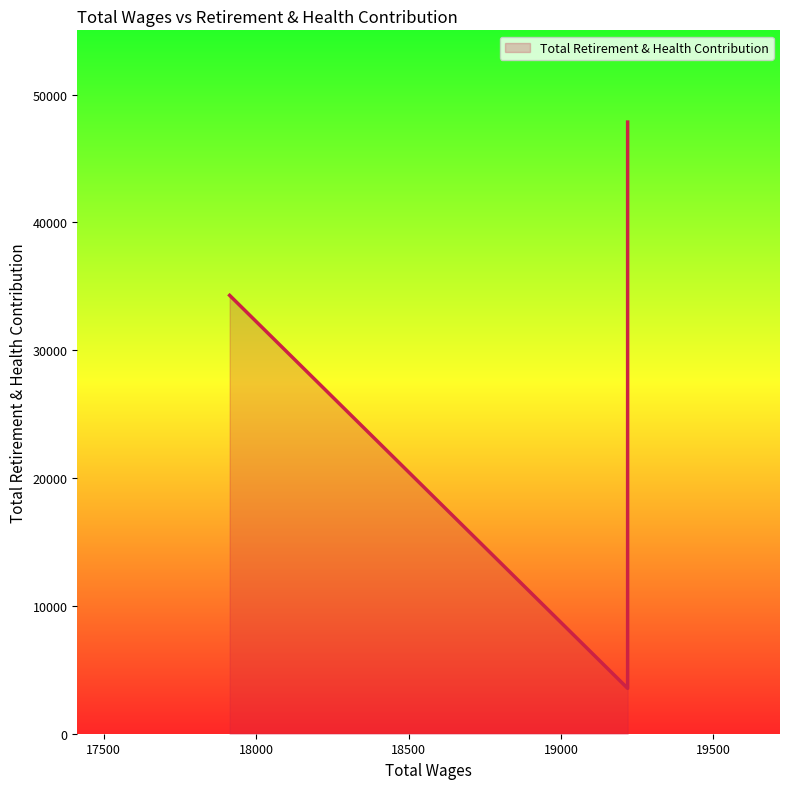

Reading right to left, transcribe all the data shown in this chart.

34292	3553	3553	10773	21165	21165	31783	34349	47847